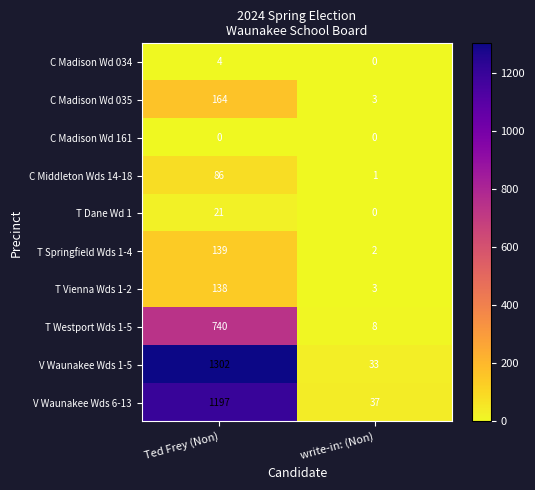

What is the minimum value for V Waunakee Wds 1-5?

33